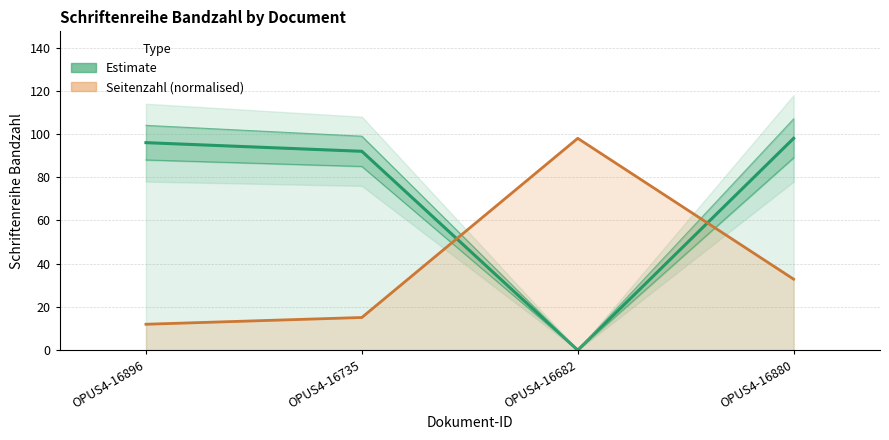

Which series has the largest total across all categories?

Estimate